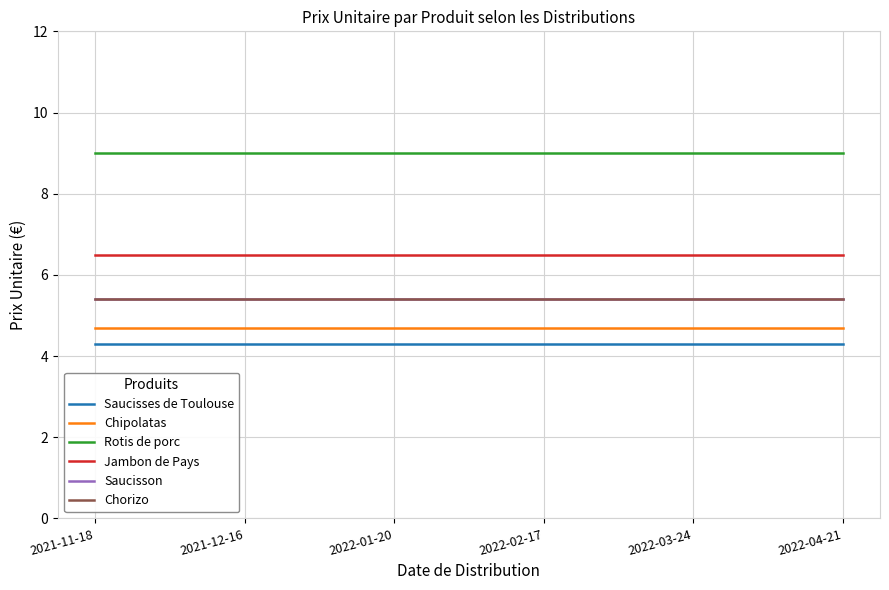

True or false: Chipolatas has a value of 6.7 at 2022-01-20.

False